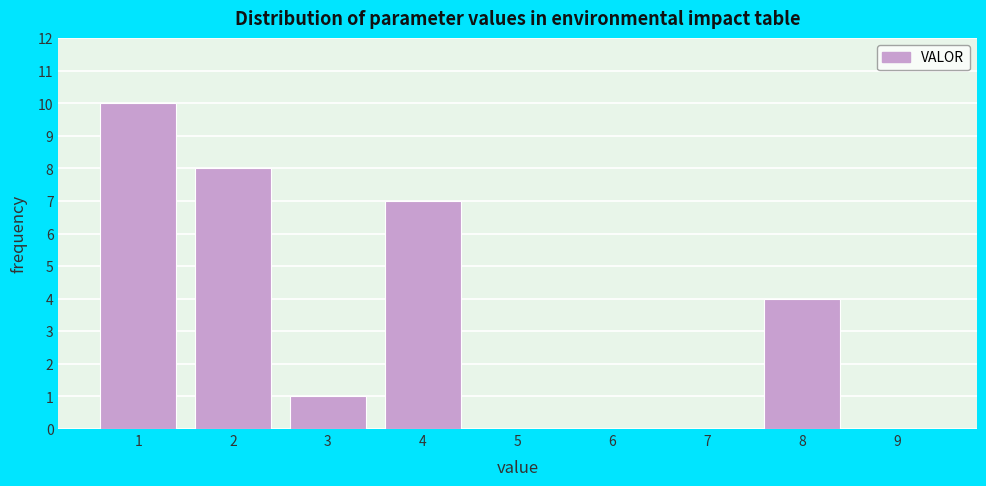

Reading right to left, what are all the values shown in this chart?

9=0	8=4	7=0	6=0	5=0	4=7	3=1	2=8	1=10